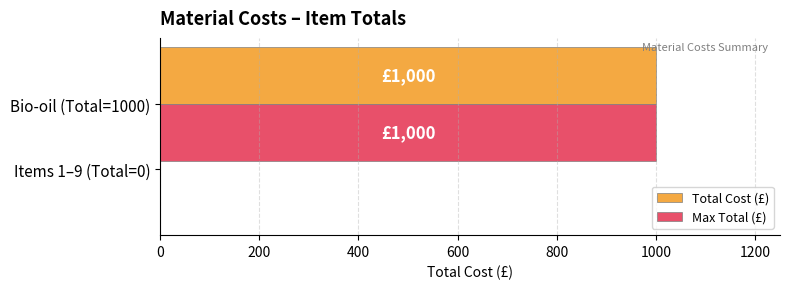

Reading left to right, extract all data points from this chart.

Total Cost (£): 1000	0
Max Total (£): 1000	0